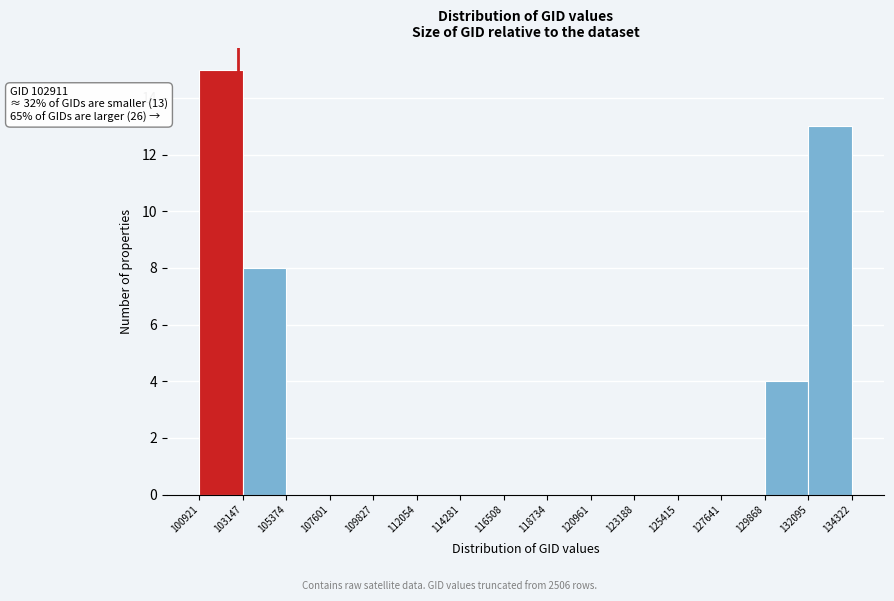

Over which range of the x-axis is the bar tallest?

100921 to 103147